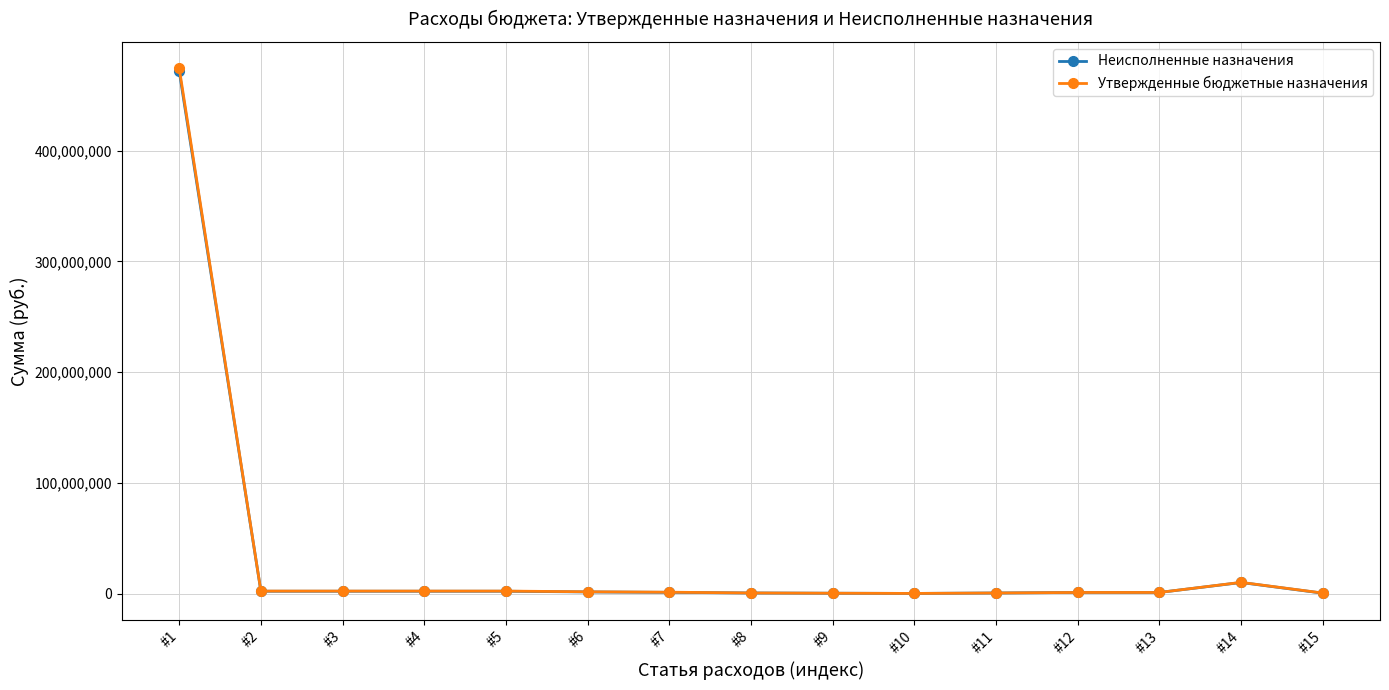

At which label does Утвержденные бюджетные назначения reach its peak?

#1